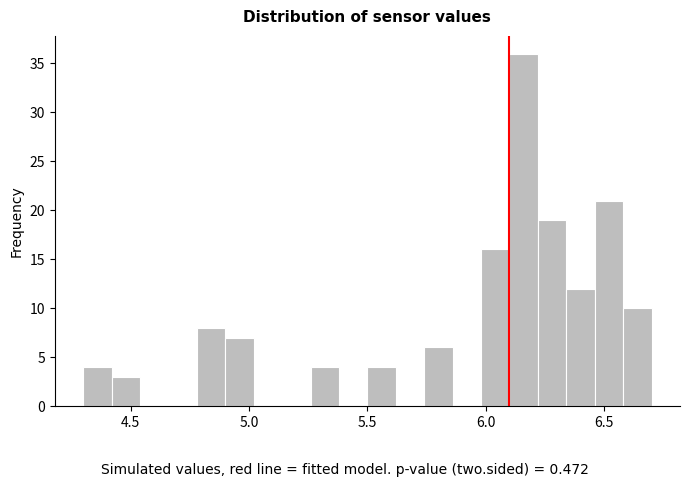

Read against the x-axis, roughly where is the centre of the tallest bar?

6.15